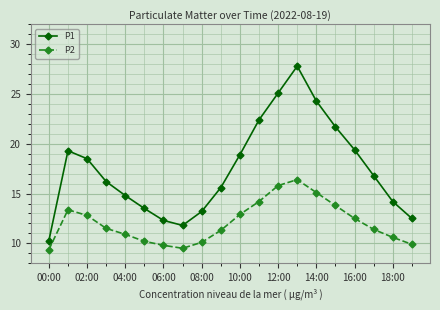

At how many categories does at least one series exceed 21?

5